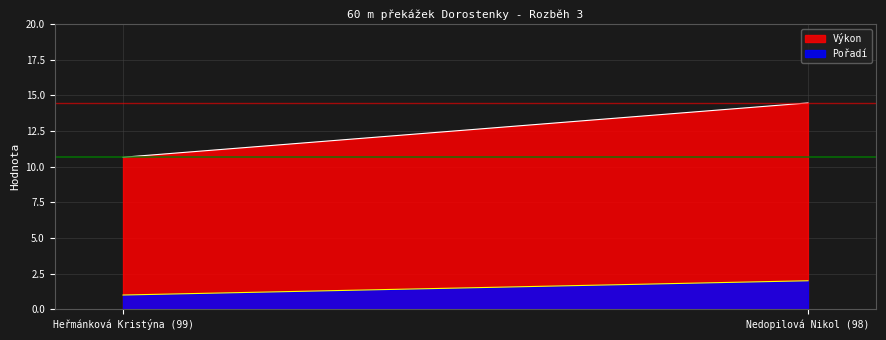

What is the approximate value of Výkon at Heřmánková Kristýna (99)?

10.7